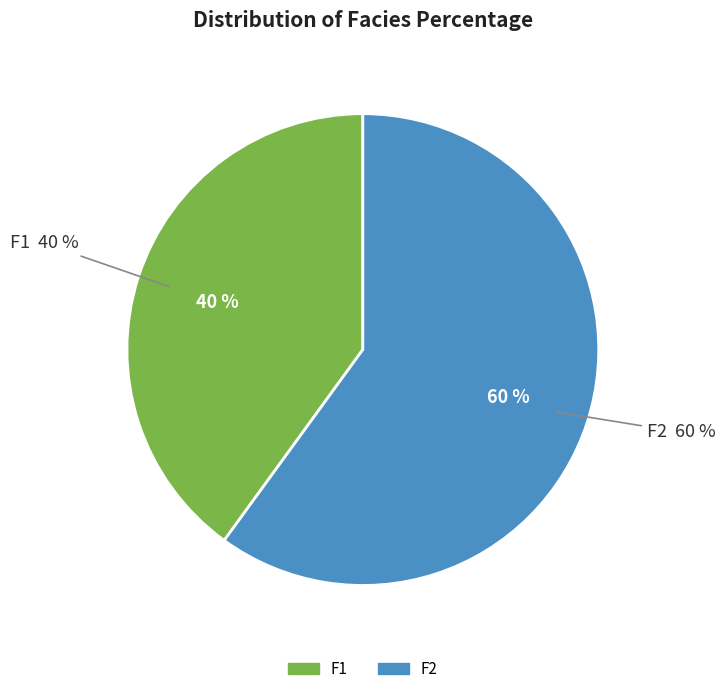

Count the number of slices in the pie.

2